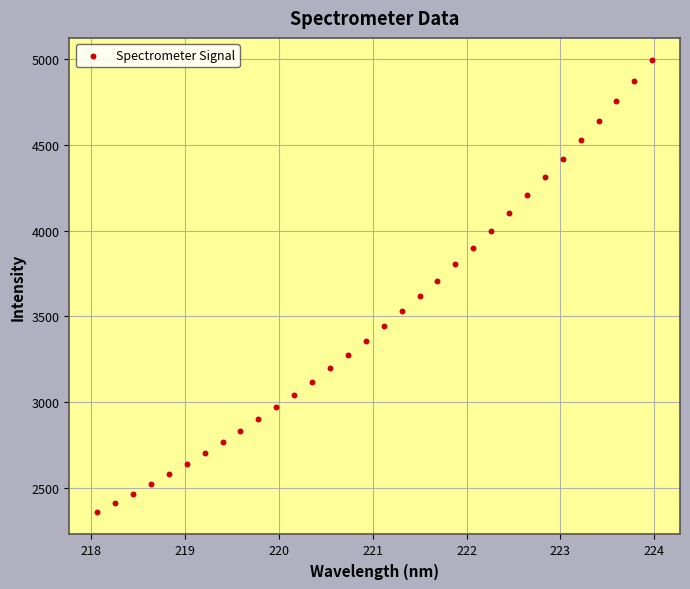

What is the range of Y values (max minus min)?

2629.8